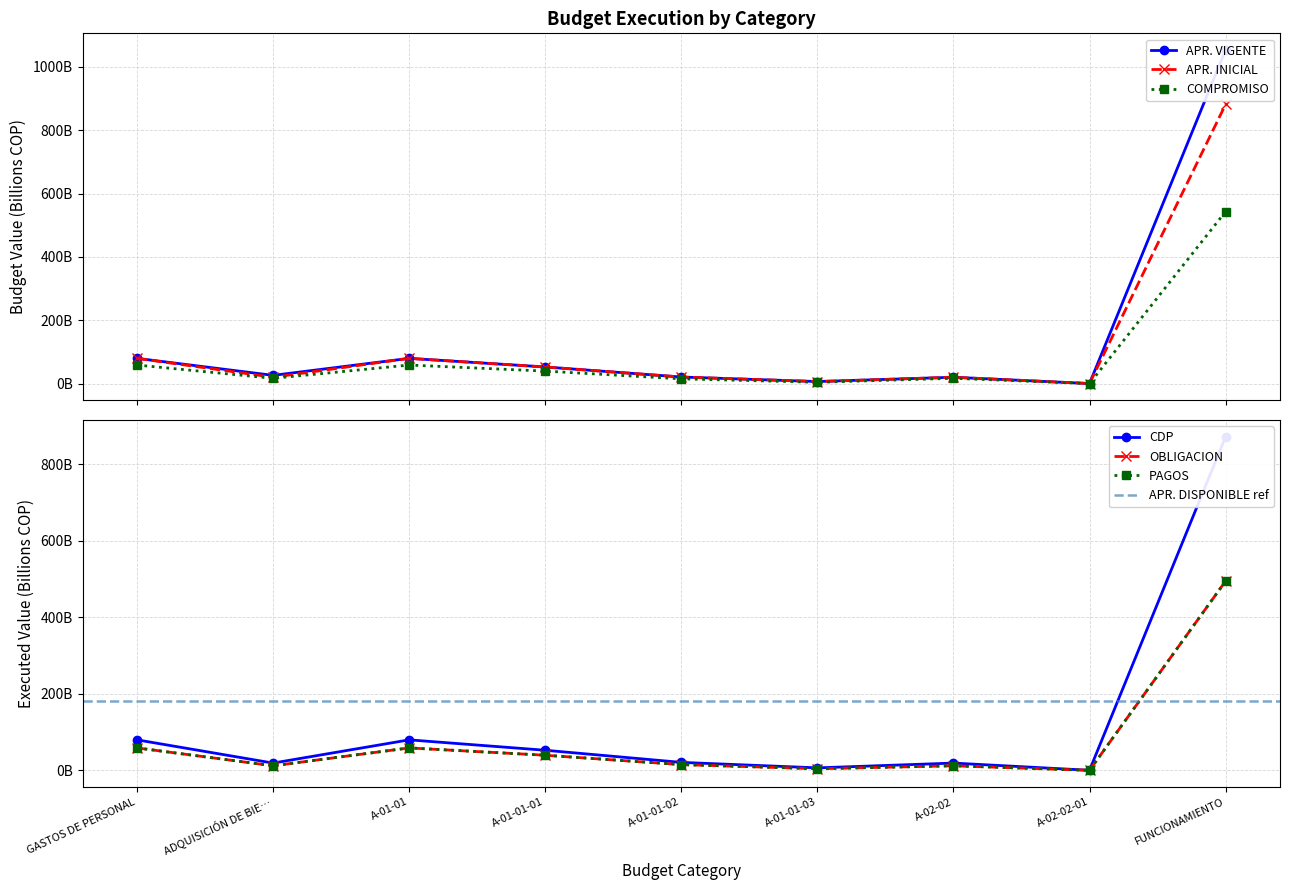

What are all the series names shown in the legend?

APR. VIGENTE, APR. INICIAL, COMPROMISO, CDP, OBLIGACION, PAGOS